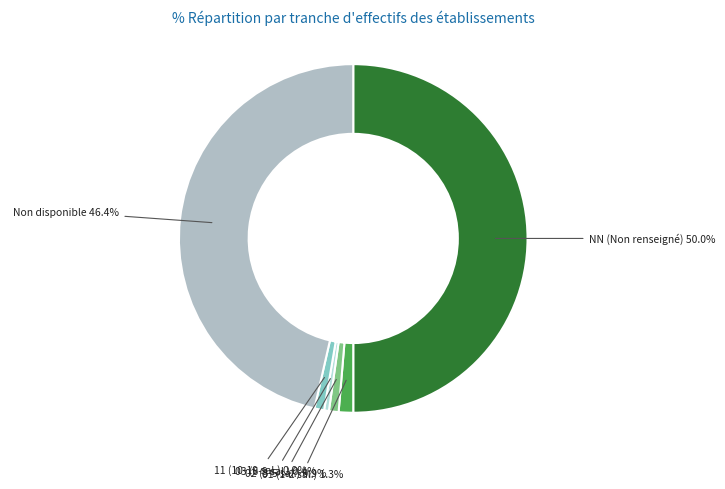

Does 11 (10-19 sal.) represent more than half of the total?

No